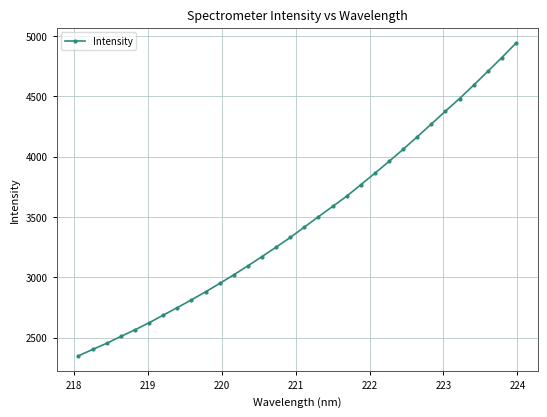

What is the maximum value shown in the chart?

4938.2